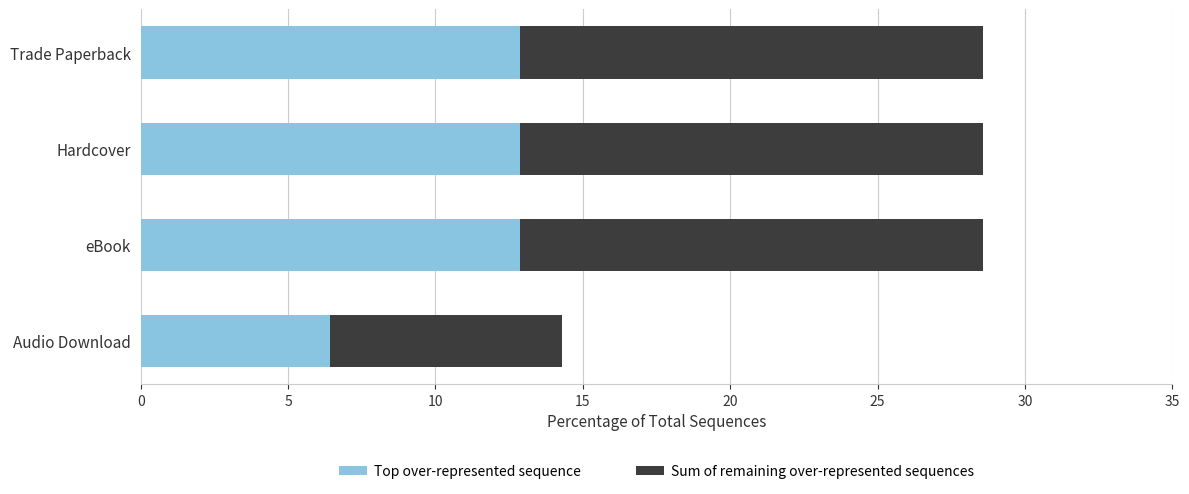

What is the average value of the Top over-represented sequence series?

11.3